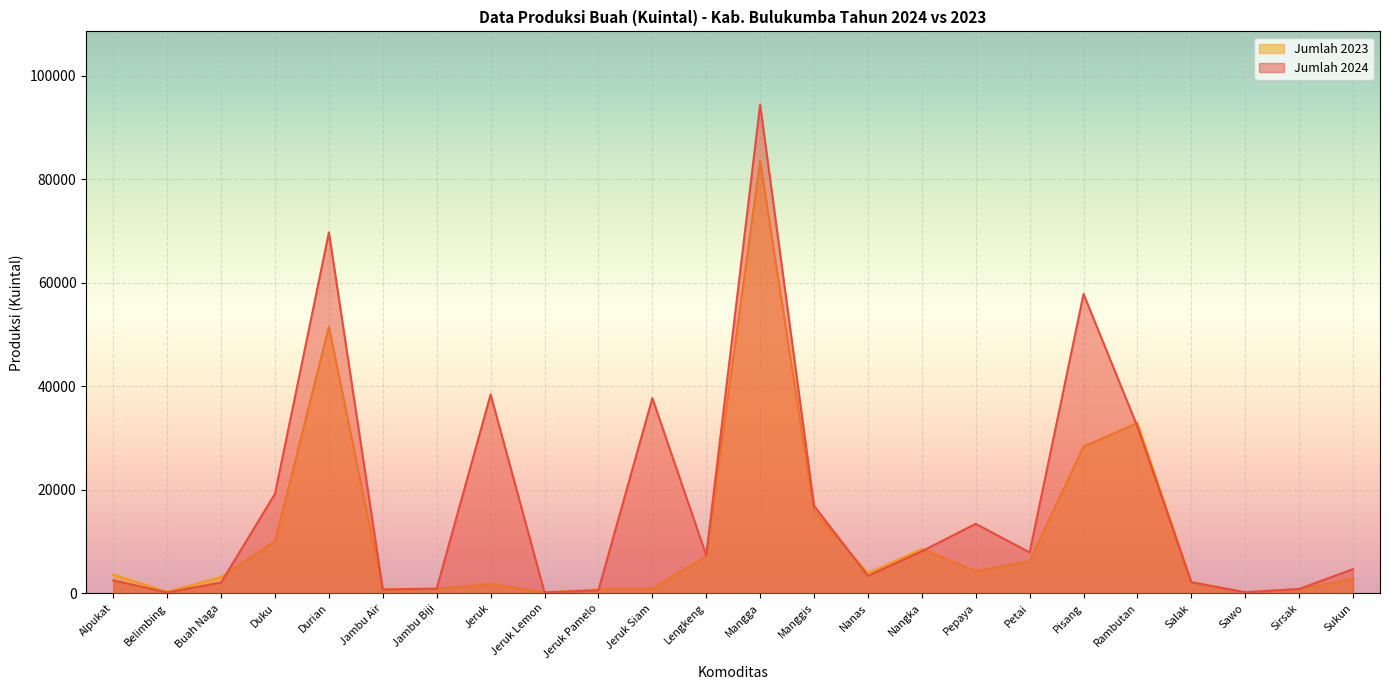

What is the value of the Jumlah 2023 point at the 10th from the left?

751.6